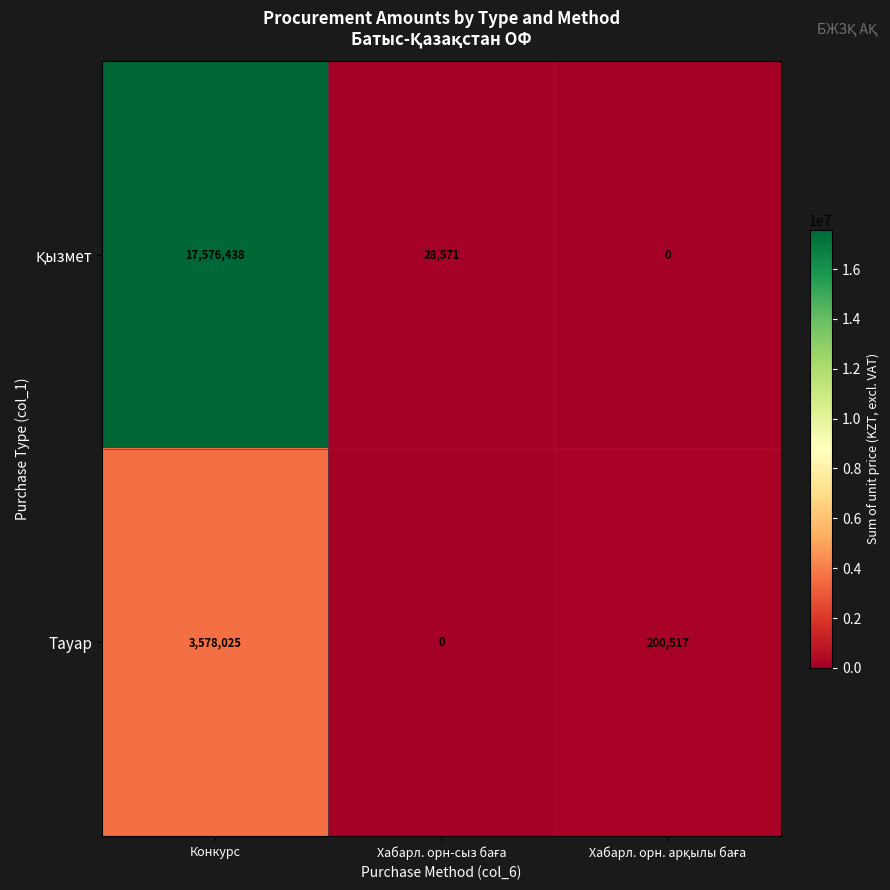

Count the number of categories in the chart.

3